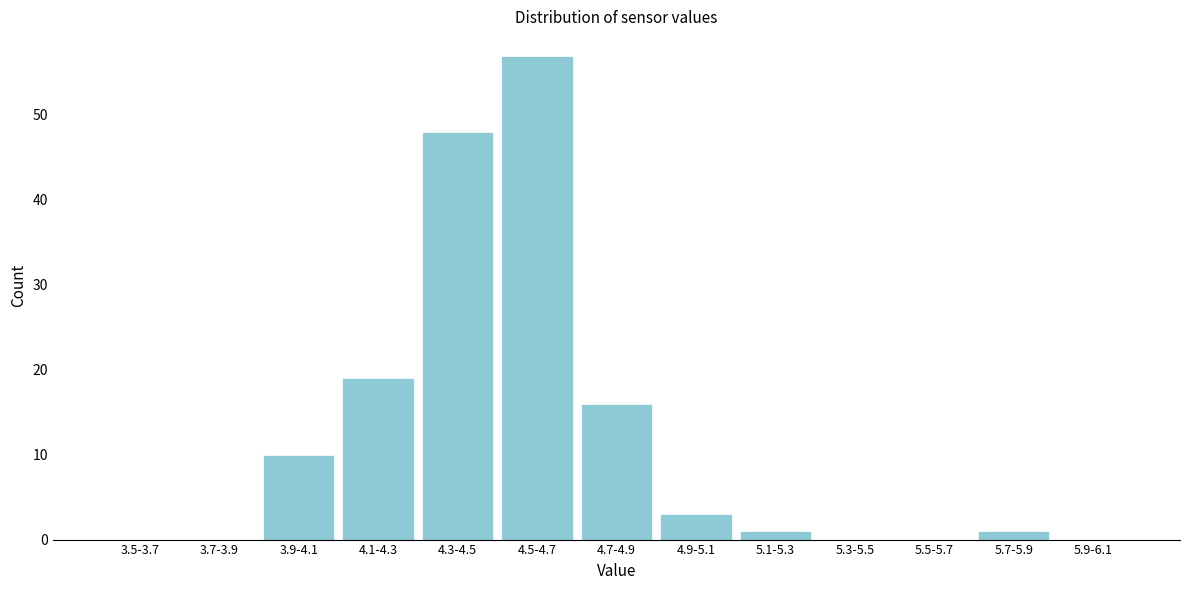

Reading right to left, extract all data points from this chart.

5.9-6.1=0	5.7-5.9=1	5.5-5.7=0	5.3-5.5=0	5.1-5.3=1	4.9-5.1=3	4.7-4.9=16	4.5-4.7=57	4.3-4.5=48	4.1-4.3=19	3.9-4.1=10	3.7-3.9=0	3.5-3.7=0